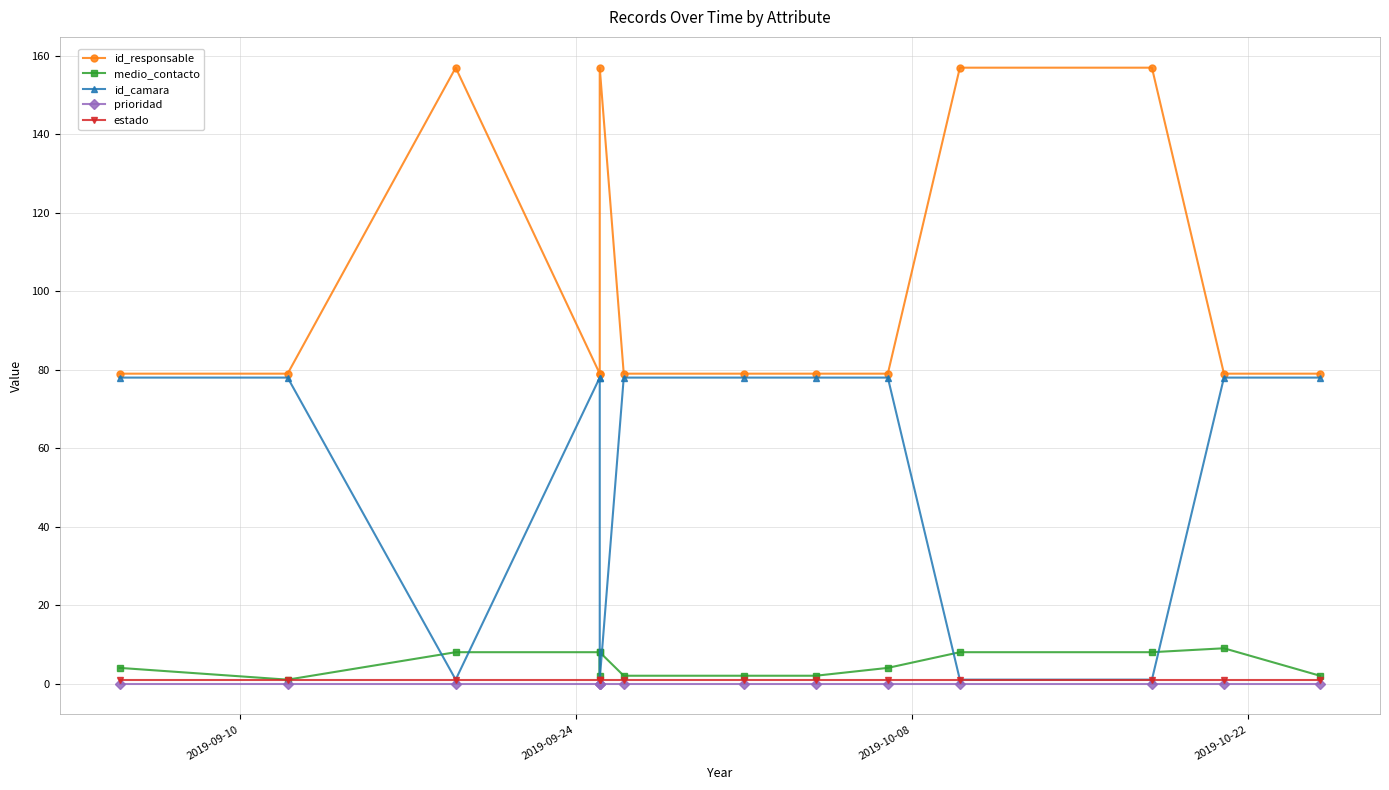

True or false: id_camara and prioridad cross at least once.

False